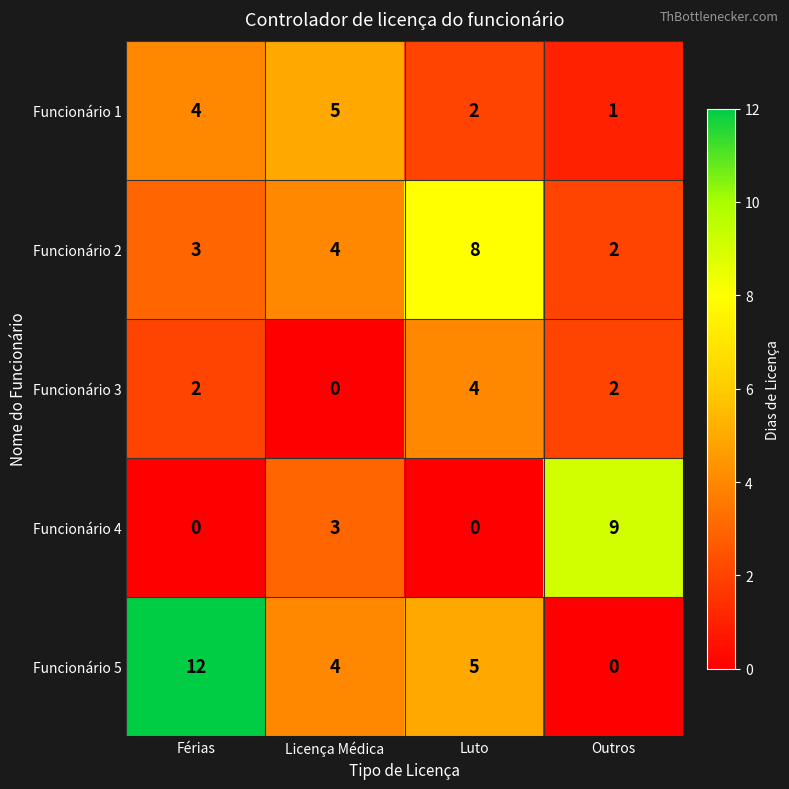

True or false: Funcionário 4 has a value of 3 at Licença Médica.

True